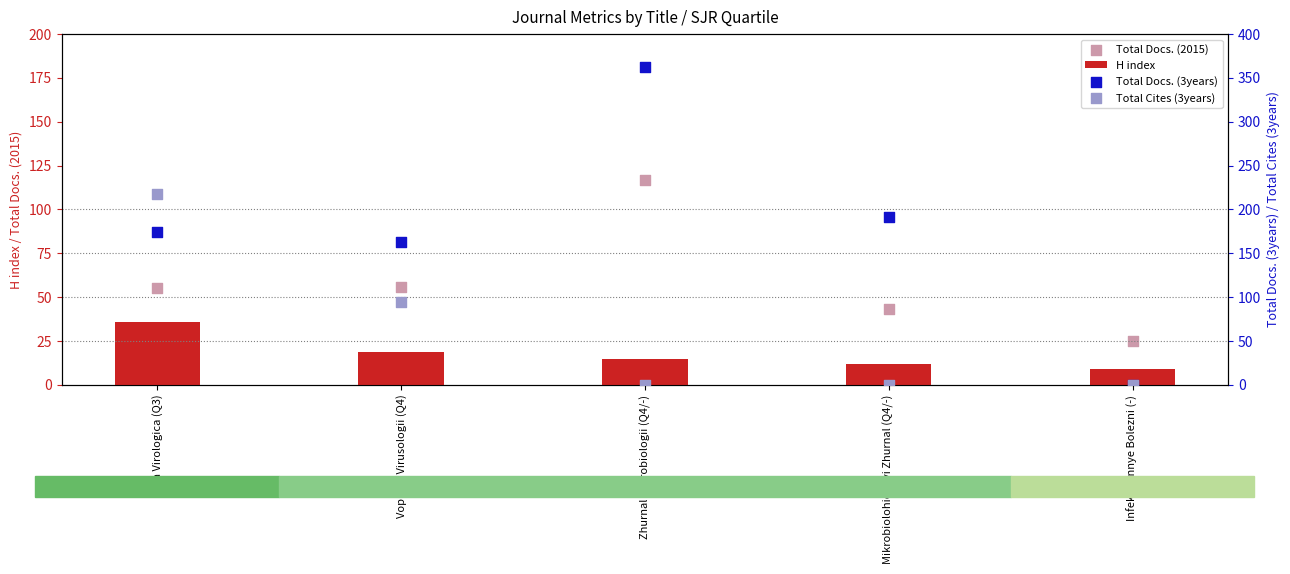

Which series has the largest total across all categories?

Total Docs. (3years)